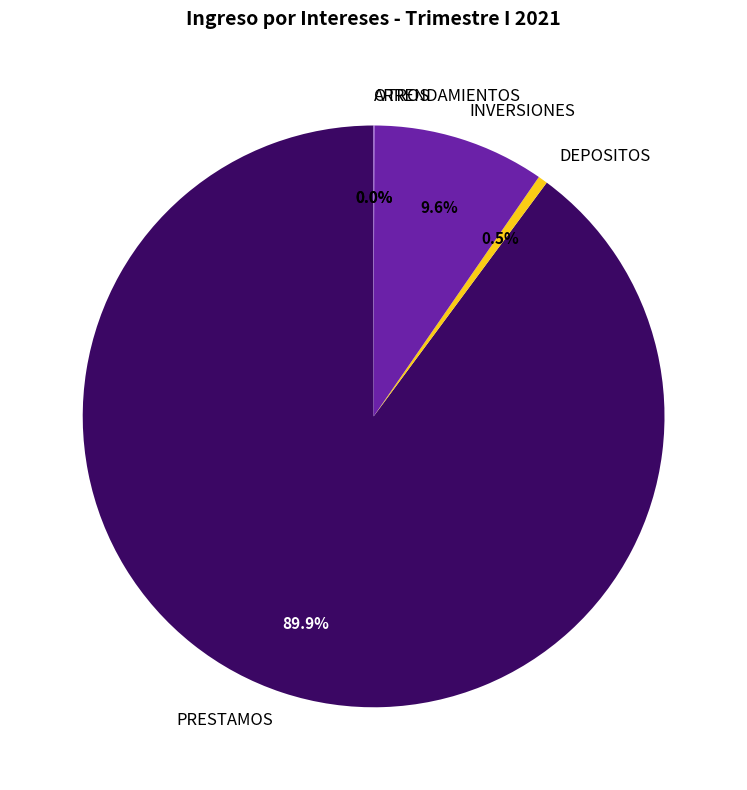

Which slice is the smallest?

ARRENDAMIENTOS